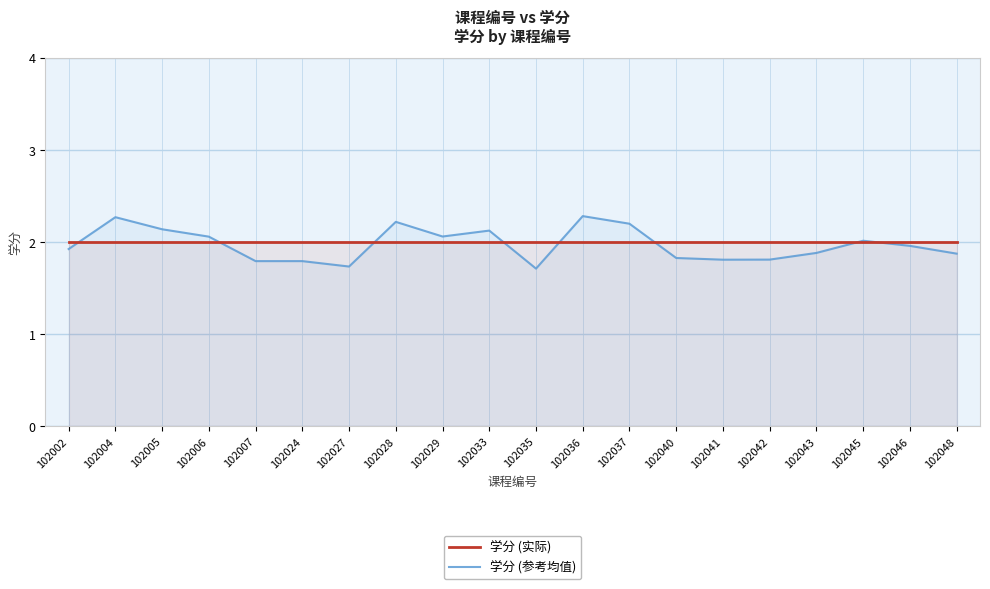

How many lines are shown in the chart?

2